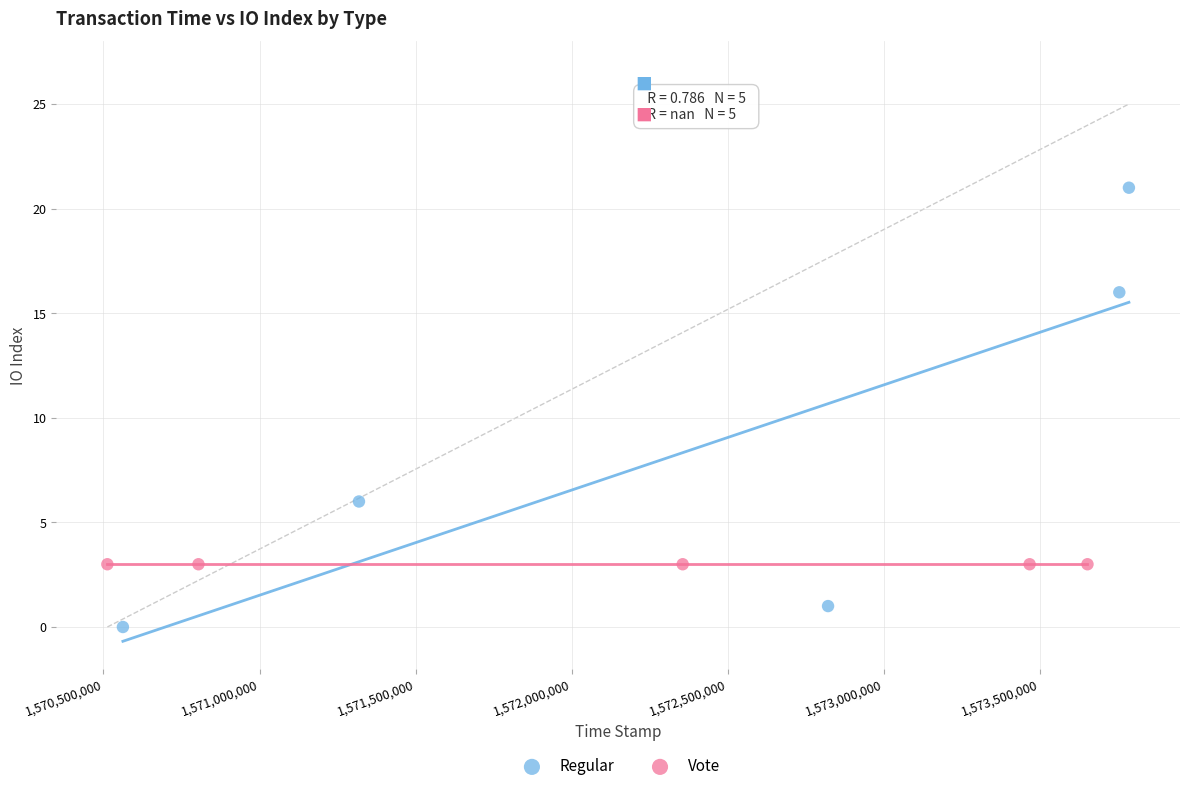

Which series reaches the maximum Y coordinate?

Regular